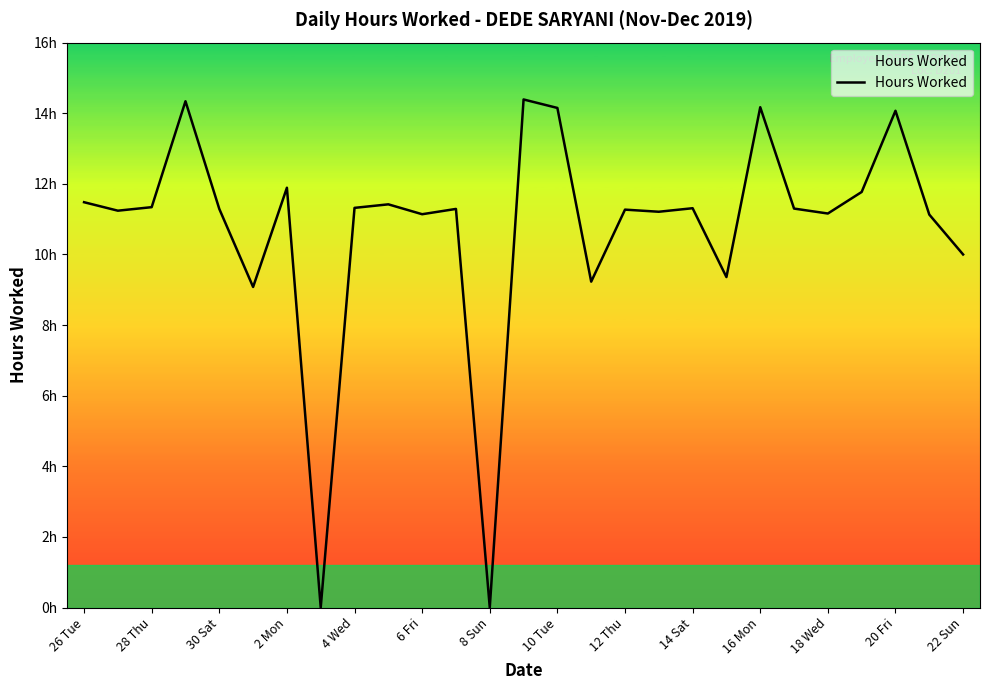

Does the chart display data point markers on the line(s)?

No